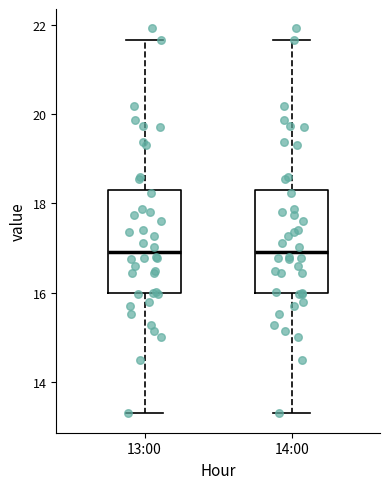

Reading left to right, transcribe this box plot: for each box, give where its median line is, the range the box spans, and where its two whiskers end, as read against the y-axis. The values are not printed on the chart, so give them approximately, as read against the axis.

13:00: median 17.0, box 16.0 to 18.4, whiskers 13.4 to 21.6
14:00: median 17.0, box 16.0 to 18.4, whiskers 13.4 to 21.6